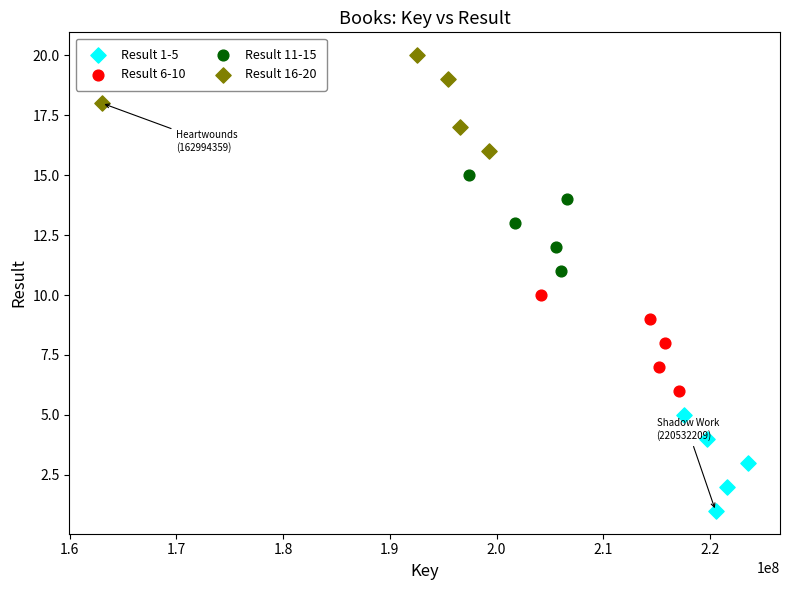

Which series contains the highest Y value?

Result 16-20